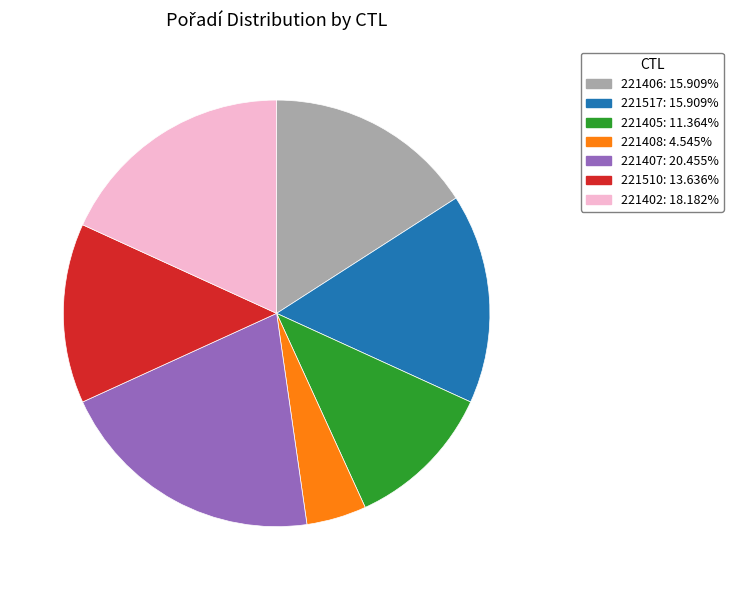

Does any single category account for the majority?

No